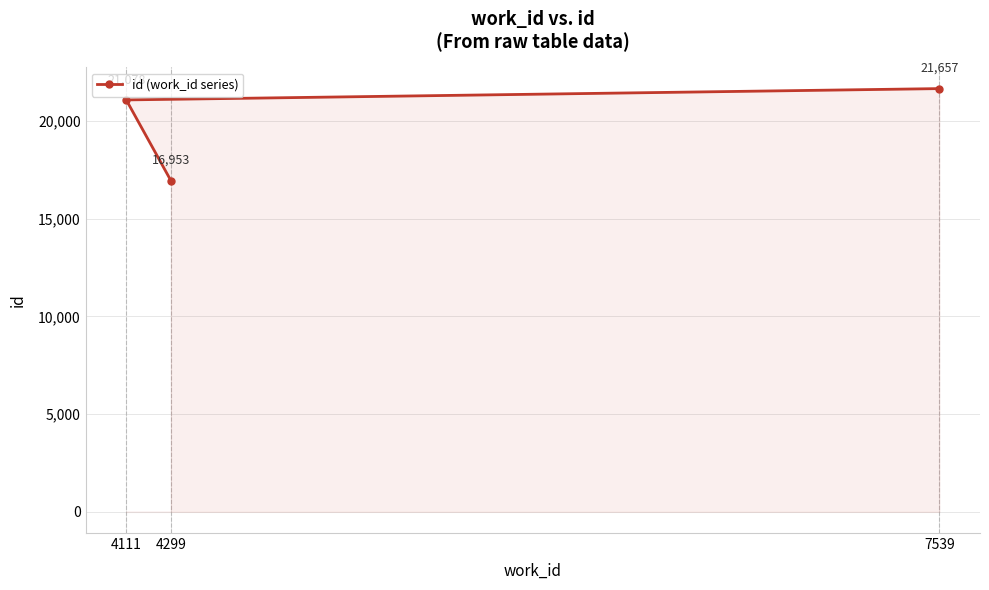

Reading right to left, transcribe all the data shown in this chart.

7539=21657	4299=16953	4111=21078